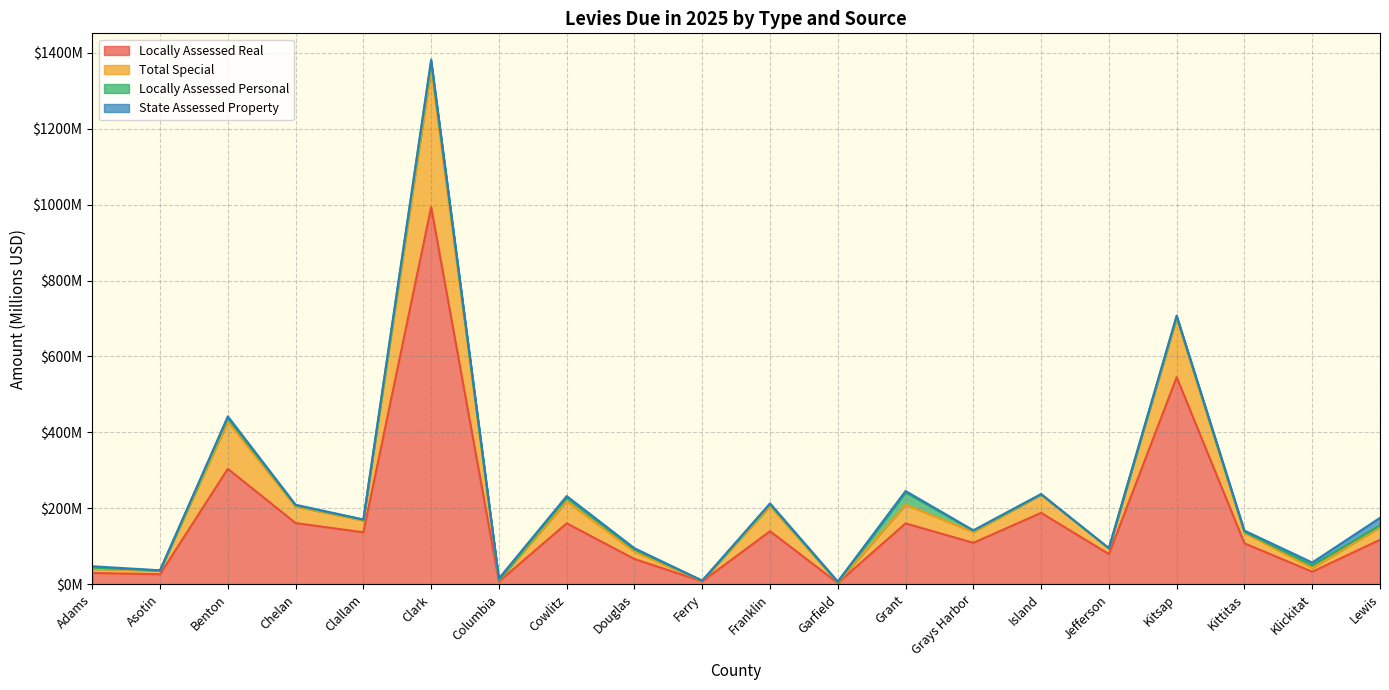

At which category is the sum across all series the highest?

Clark